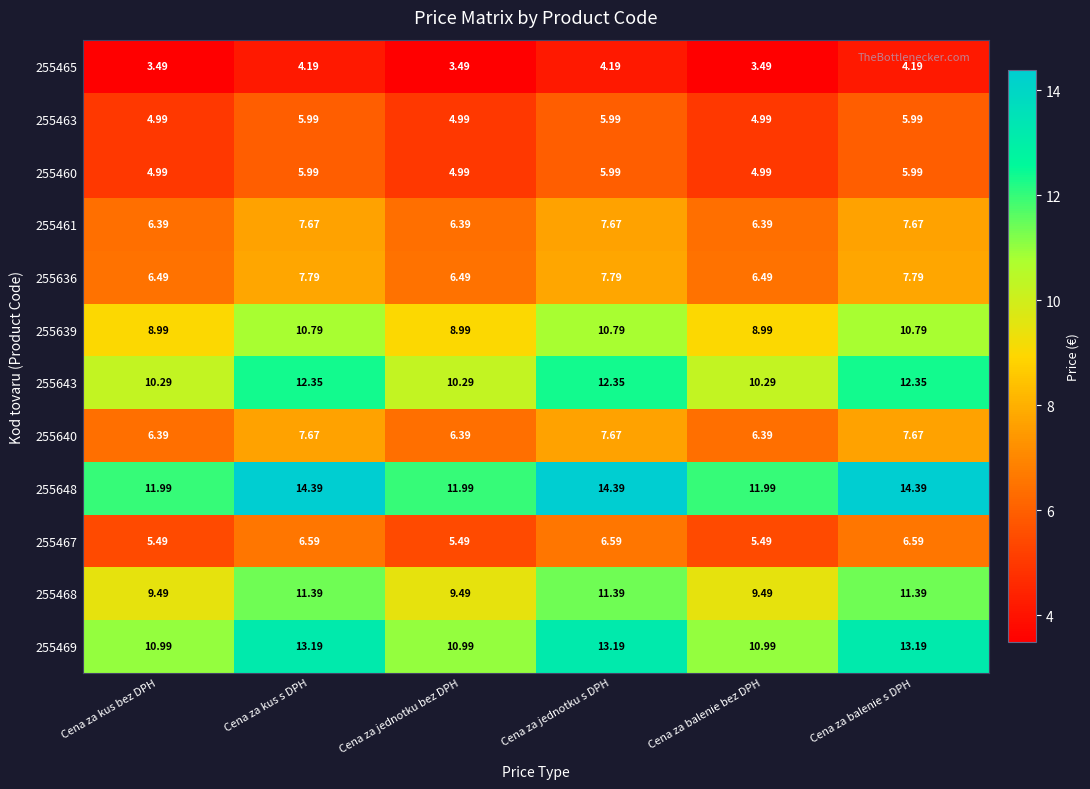

Where does the 255460 series first go above 5?

Cena za kus s DPH